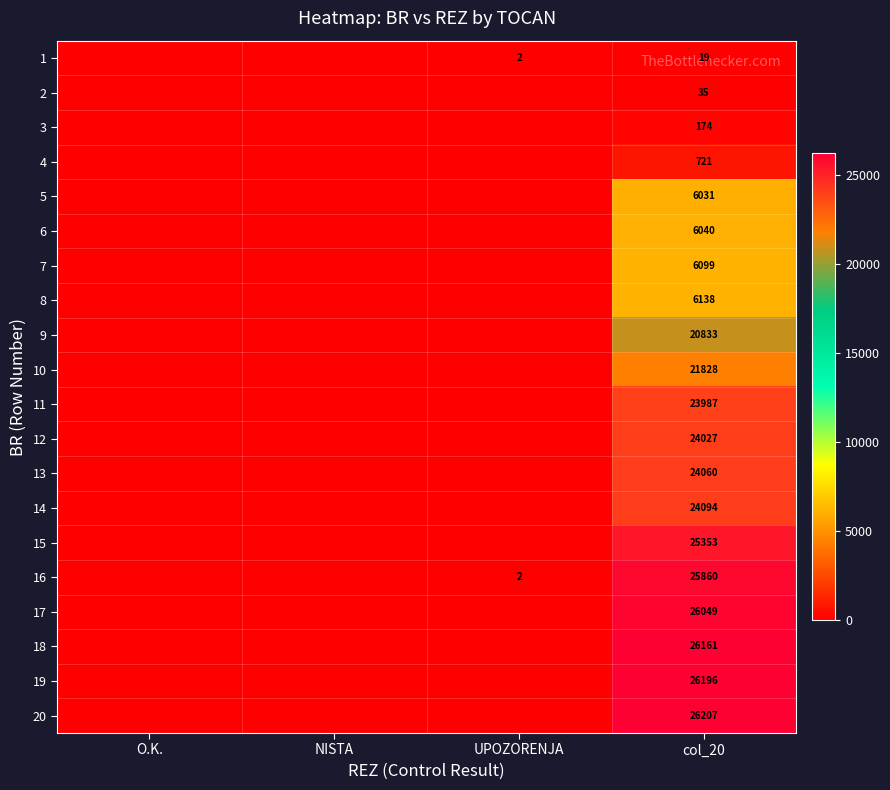

The 5 series shows 6031 at col_20. True or false?

True